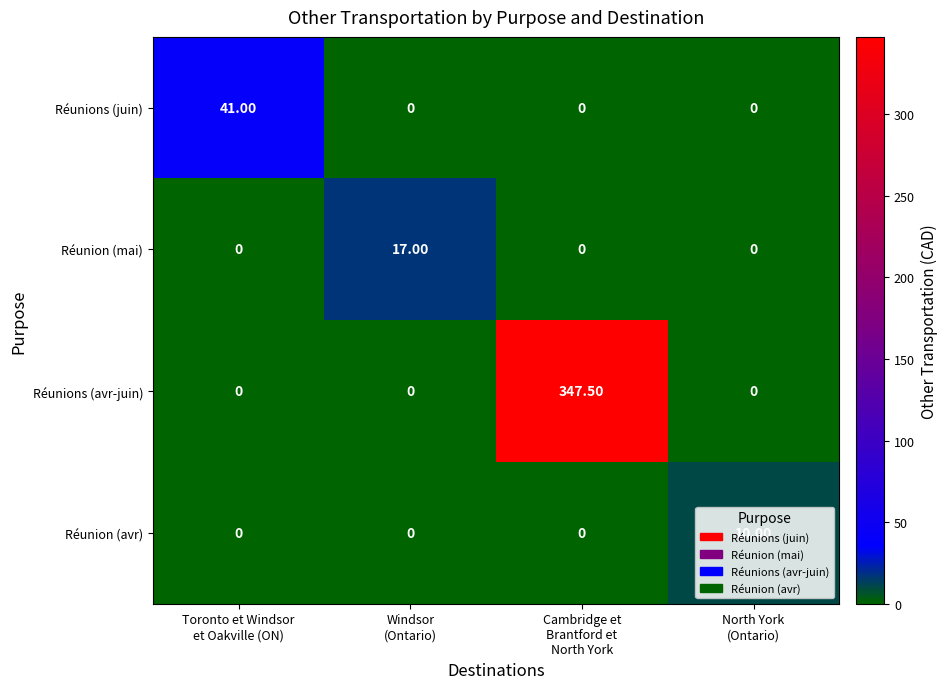

List the series in order of their peak value, highest first.

Réunions (avr-juin), Réunions (juin), Réunion (mai), Réunion (avr)